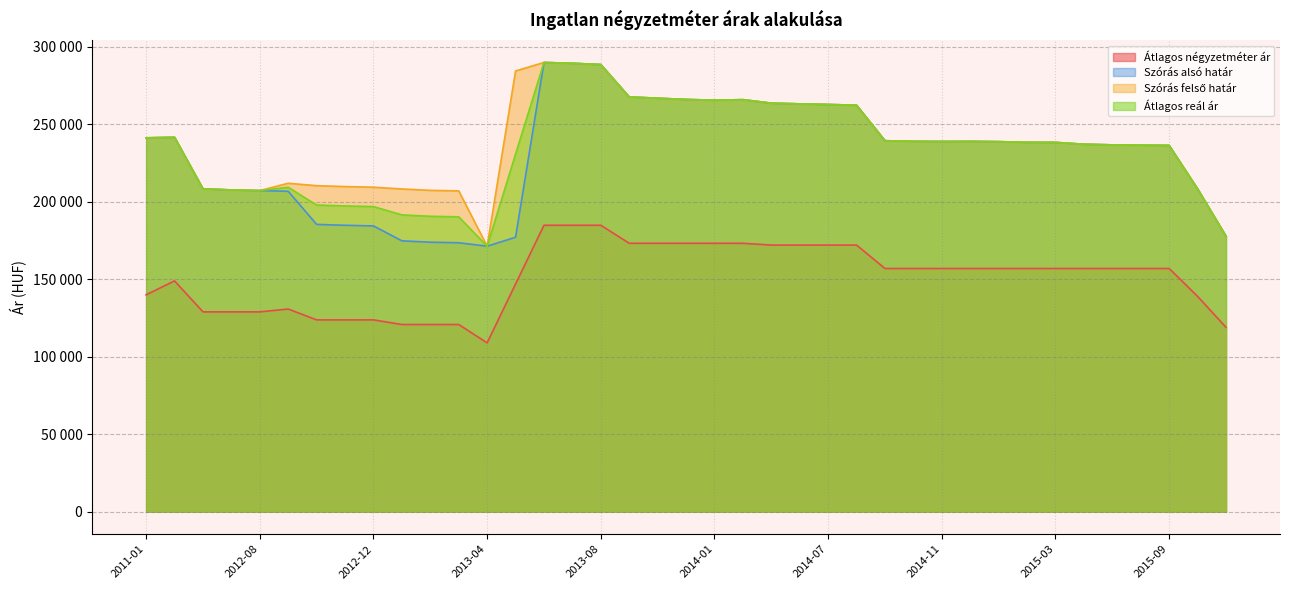

Which label corresponds to the smallest value in the chart?

2013-04